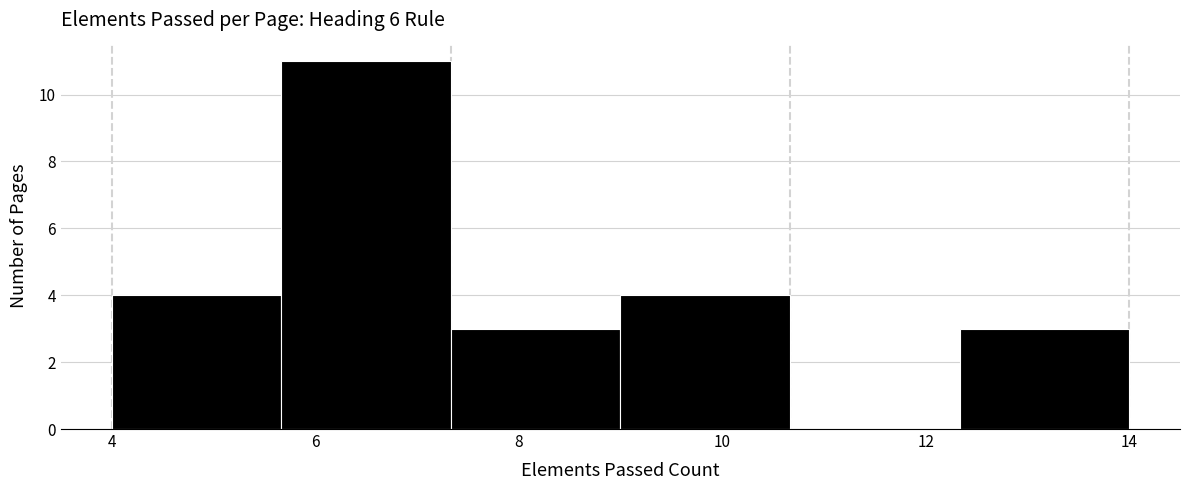

Reading left to right, transcribe this chart: for each bar, give the range it covers on the x-axis and its height. Neither the bar edges nor the heights are printed on the chart, so give them approximately, as read against the axes.

4.0 to 5.6: 4
5.6 to 7.4: 11
7.4 to 9.0: 3
9.0 to 10.6: 4
10.6 to 12.4: 0
12.4 to 14.0: 3